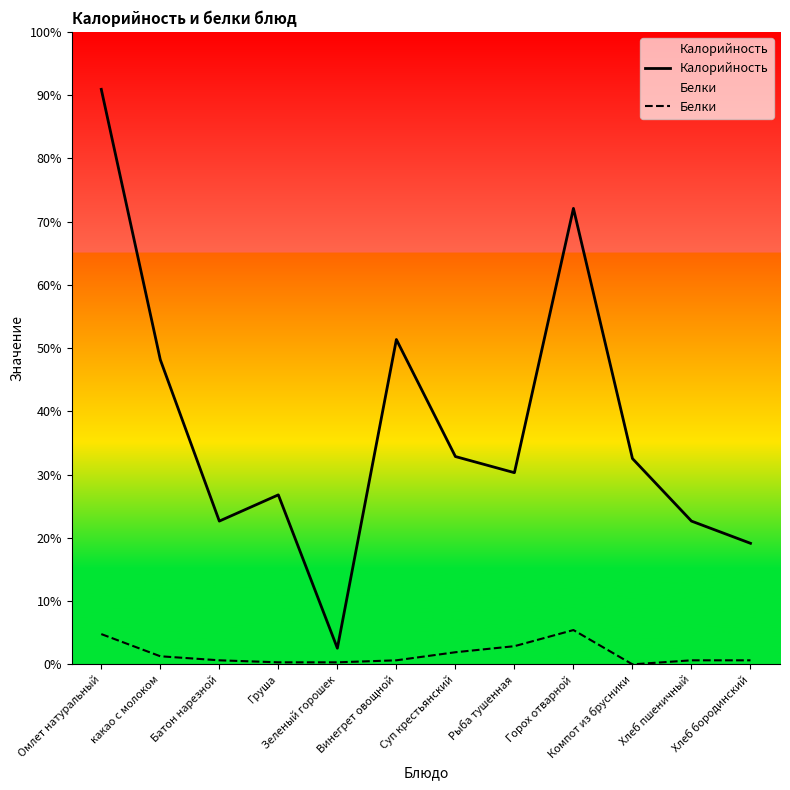

In Калорийность, how many points are lower than both neighbors (excluding endpoints)?

3